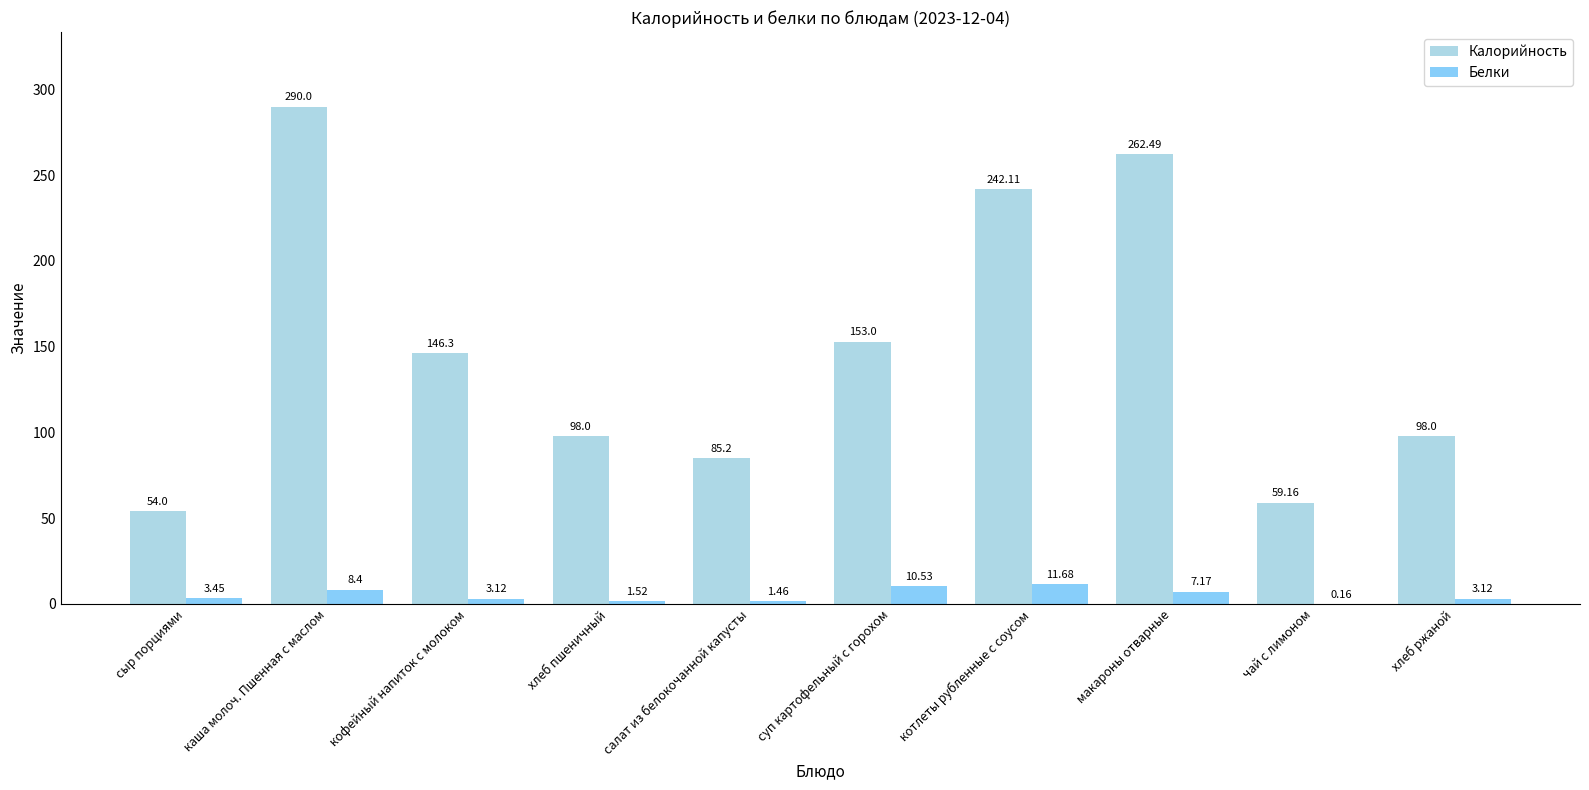

Is the value of Белки at хлеб ржаной greater than the value of Калорийность at суп картофельный с горохом?

No